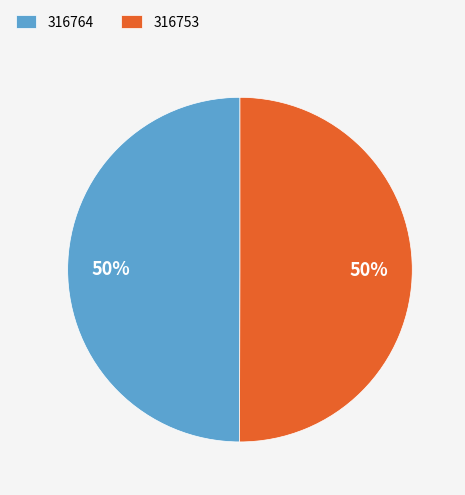

To the nearest percent, what portion does 316753 represent?

50%